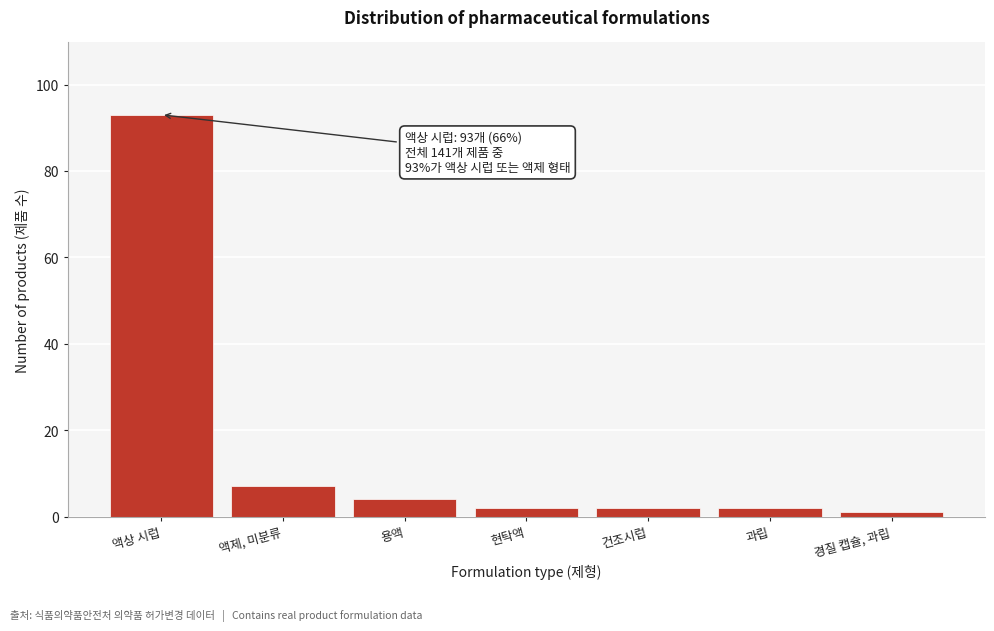

Reading left to right, list all the values displayed in this chart.

93	7	4	2	2	2	1